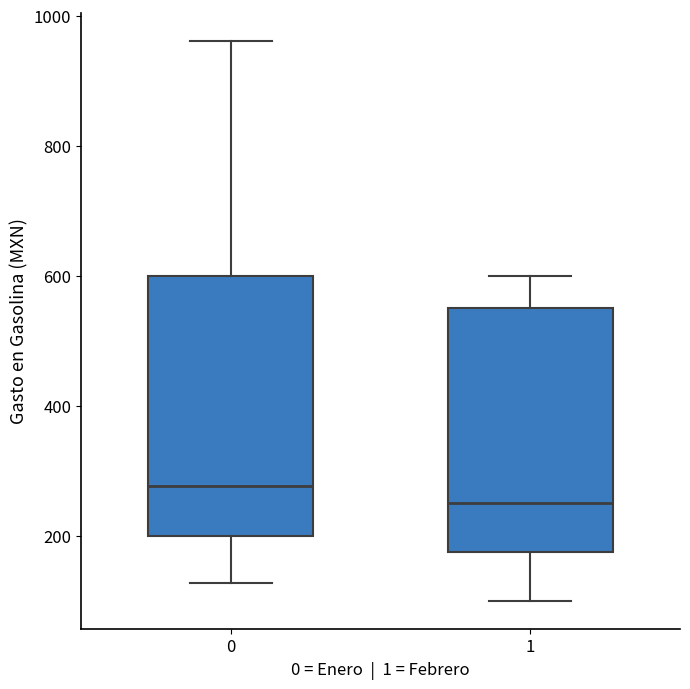

Reading left to right, transcribe this box plot: for each box, give where its median line is, the range the box spans, and where its two whiskers end, as read against the y-axis. The values are not printed on the chart, so give them approximately, as read against the axis.

0: median 280, box 200 to 600, whiskers 120 to 960
1: median 260, box 180 to 560, whiskers 100 to 600